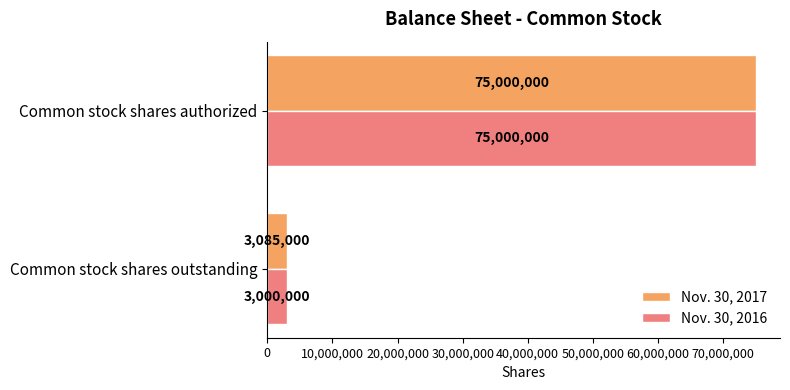

Where is Nov. 30, 2016 nearest to the value 39000000?

Common stock shares outstanding